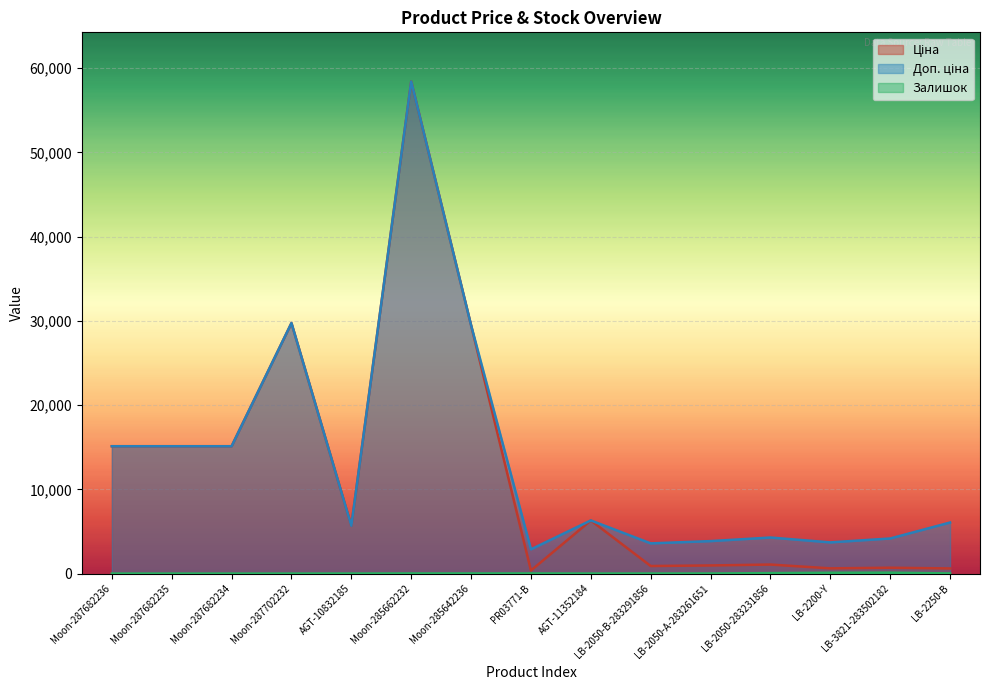

Which series has the widest spread of values?

Ціна